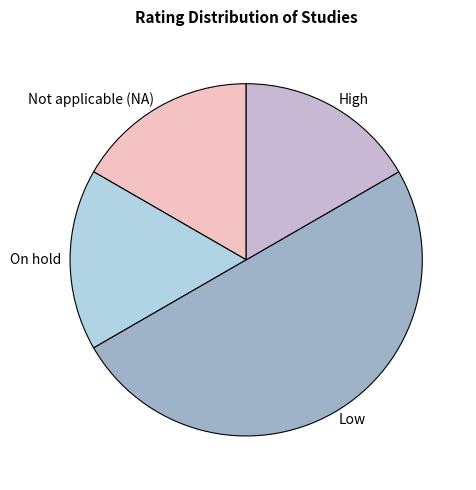

True or false: On hold accounts for 24% of the total.

False